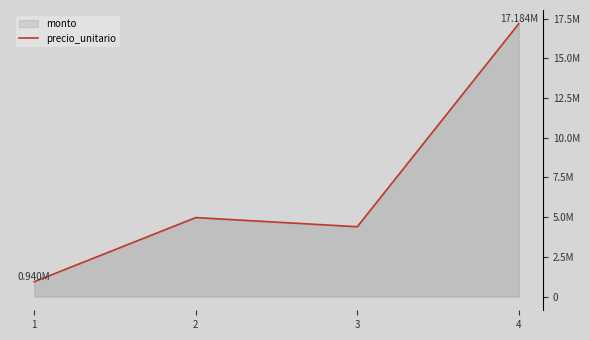

What is the greatest value displayed?

17184000